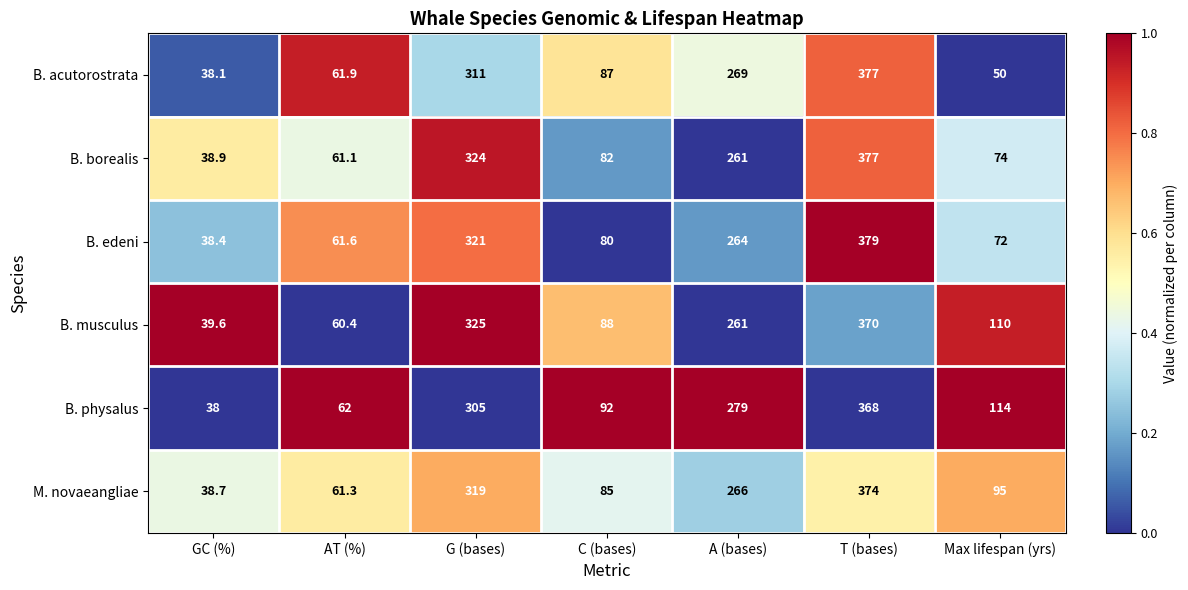

Is it true that B. physalus equals 368.0 at T (bases)?

True